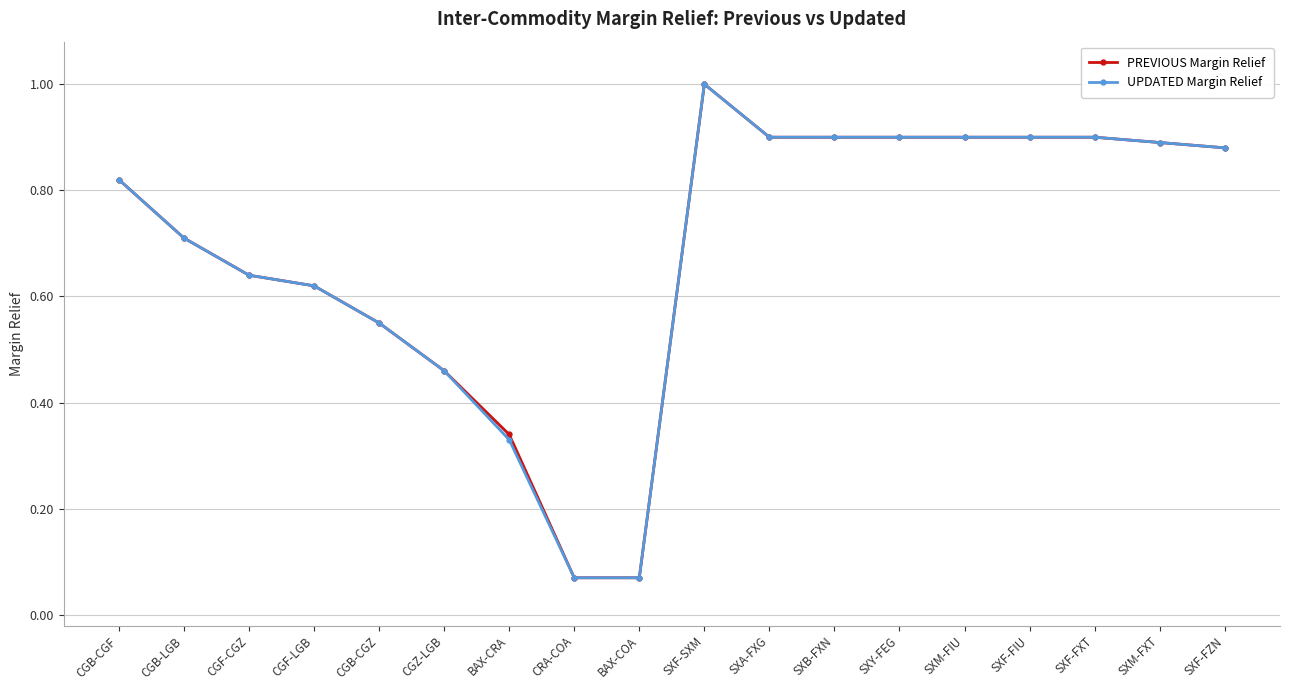

What is the difference between the maximum and minimum values in the PREVIOUS Margin Relief series?

0.9